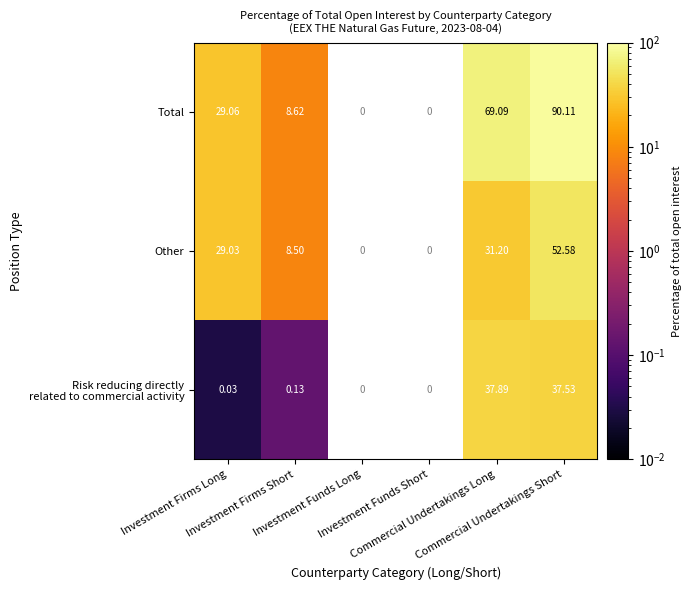

Where is Other nearest to the value 30?

Investment Firms Long